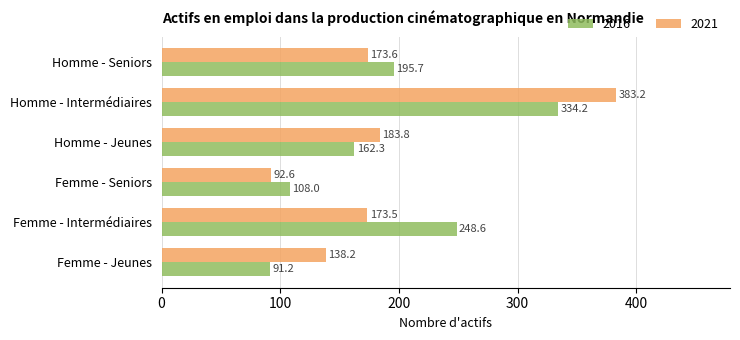

How many data points does each series have?

6